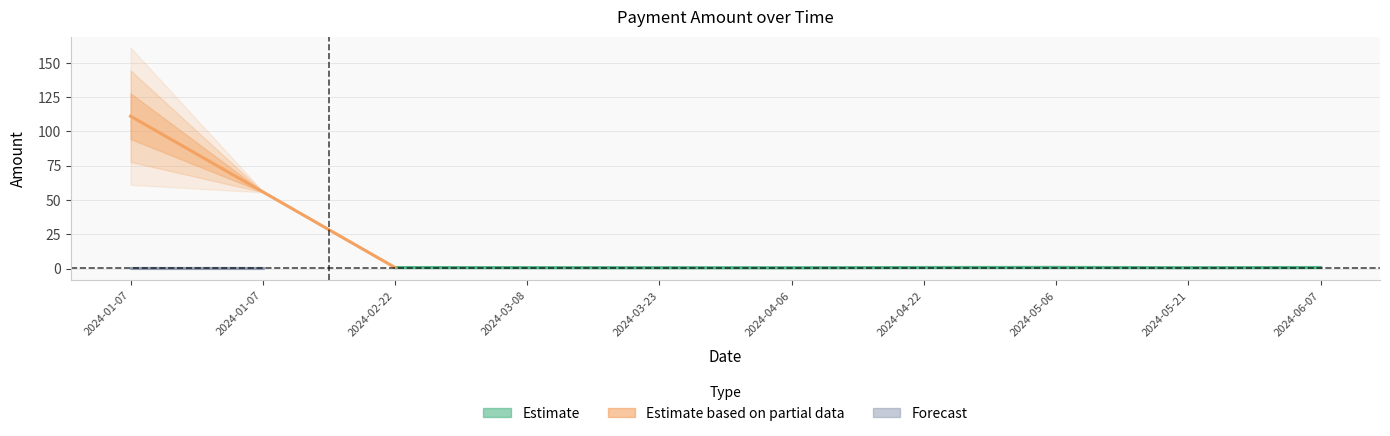

What is the value of the 6th point from the left?

0.7